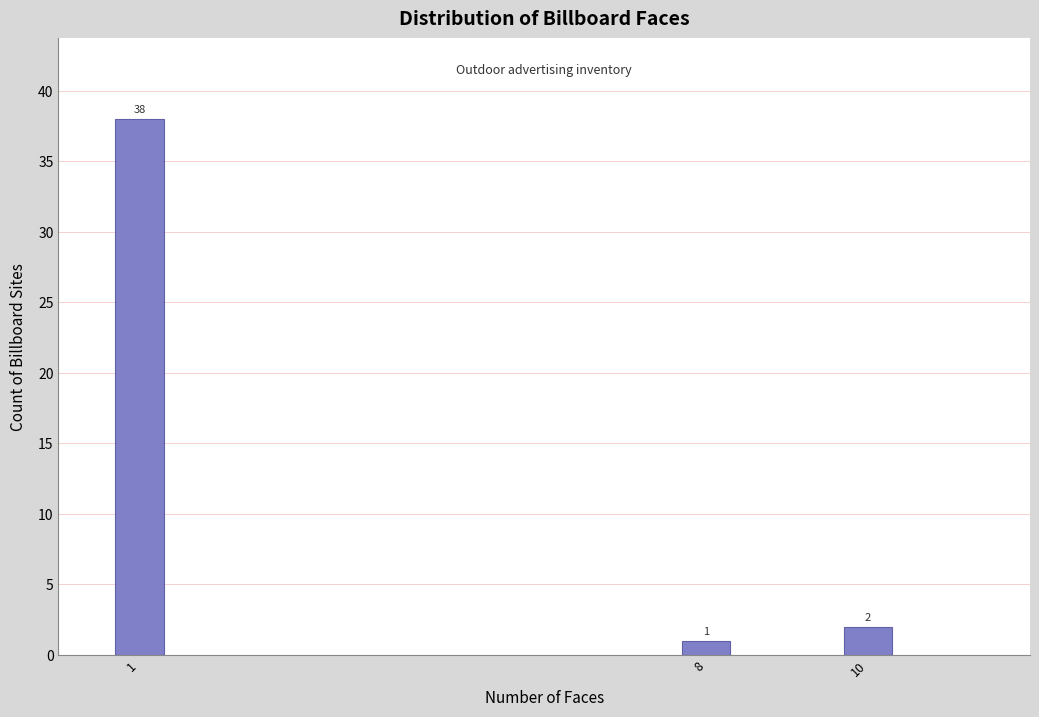

Reading left to right, extract all data points from this chart.

1=38	8=1	10=2